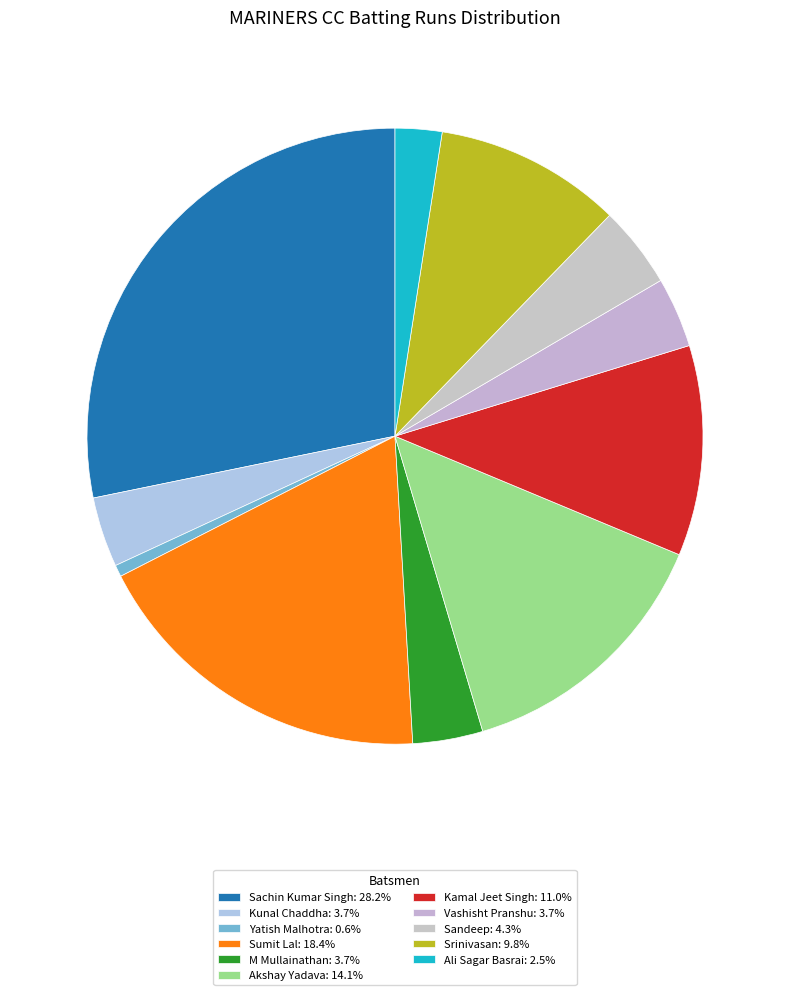

Combined, do Sandeep and Kunal Chaddha account for over 50%?

No